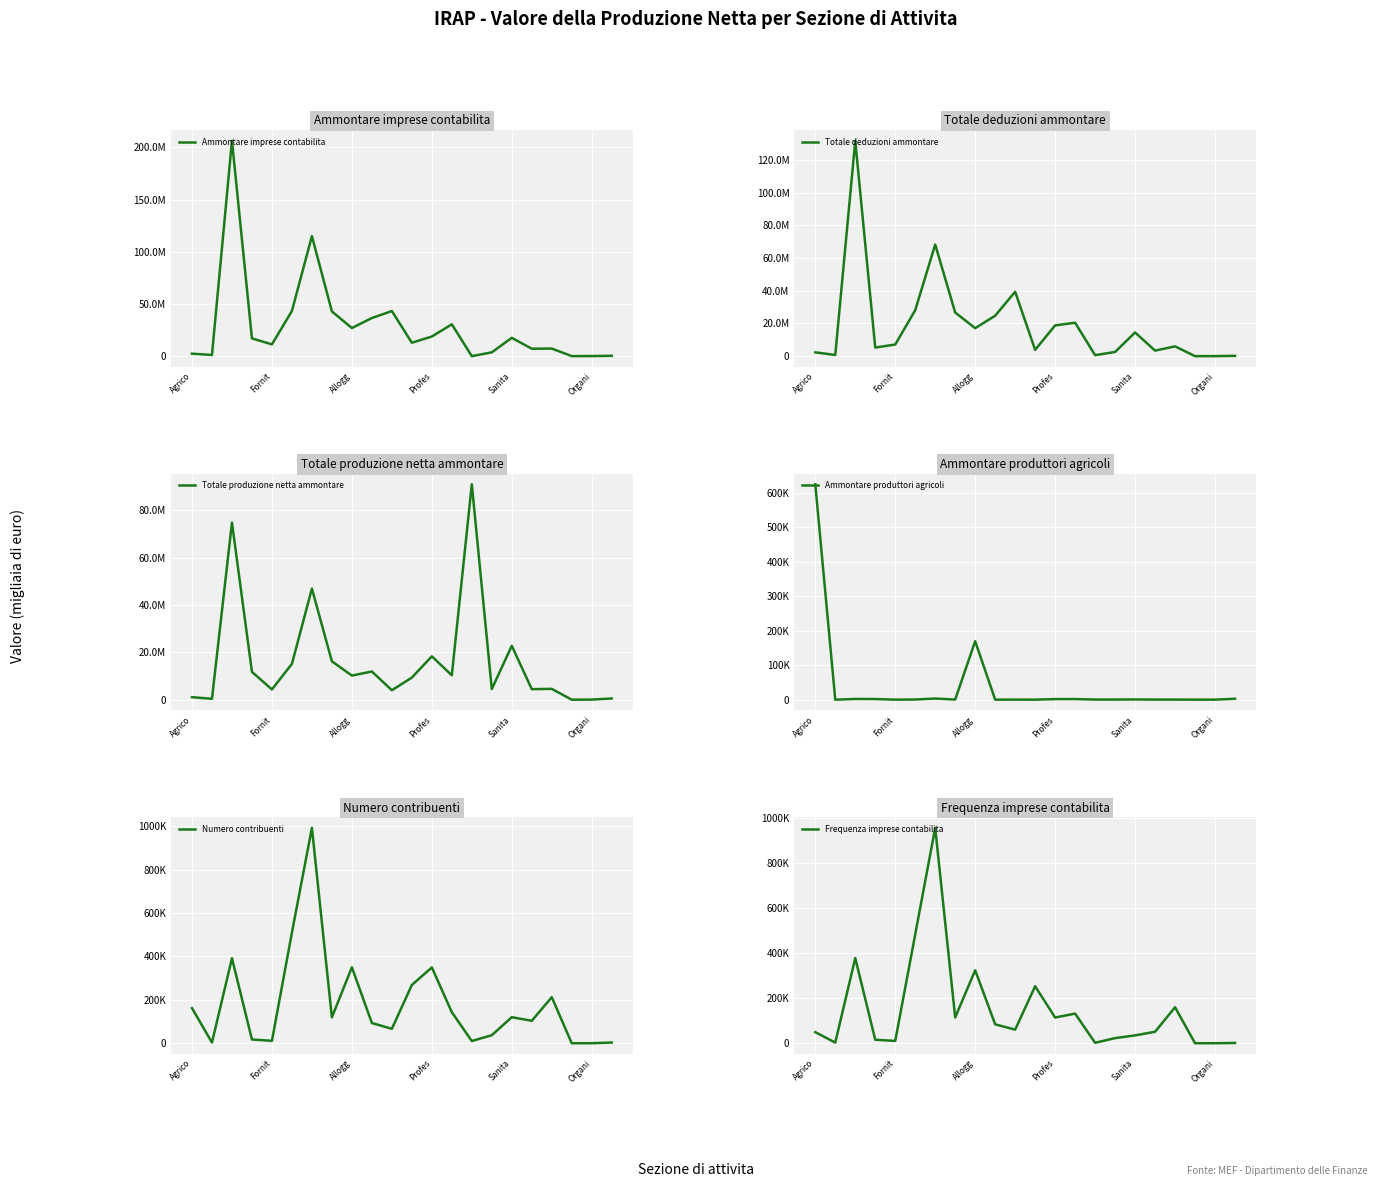

The Totale produzione netta ammontare series shows 44219 at Organi. True or false?

True